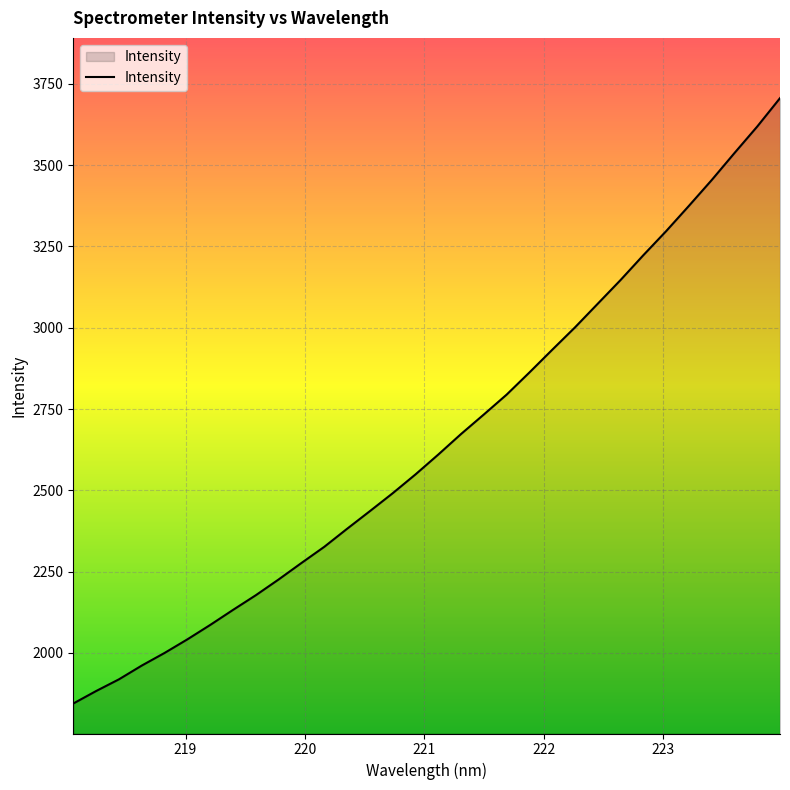

What is the smallest value displayed?

1844.3